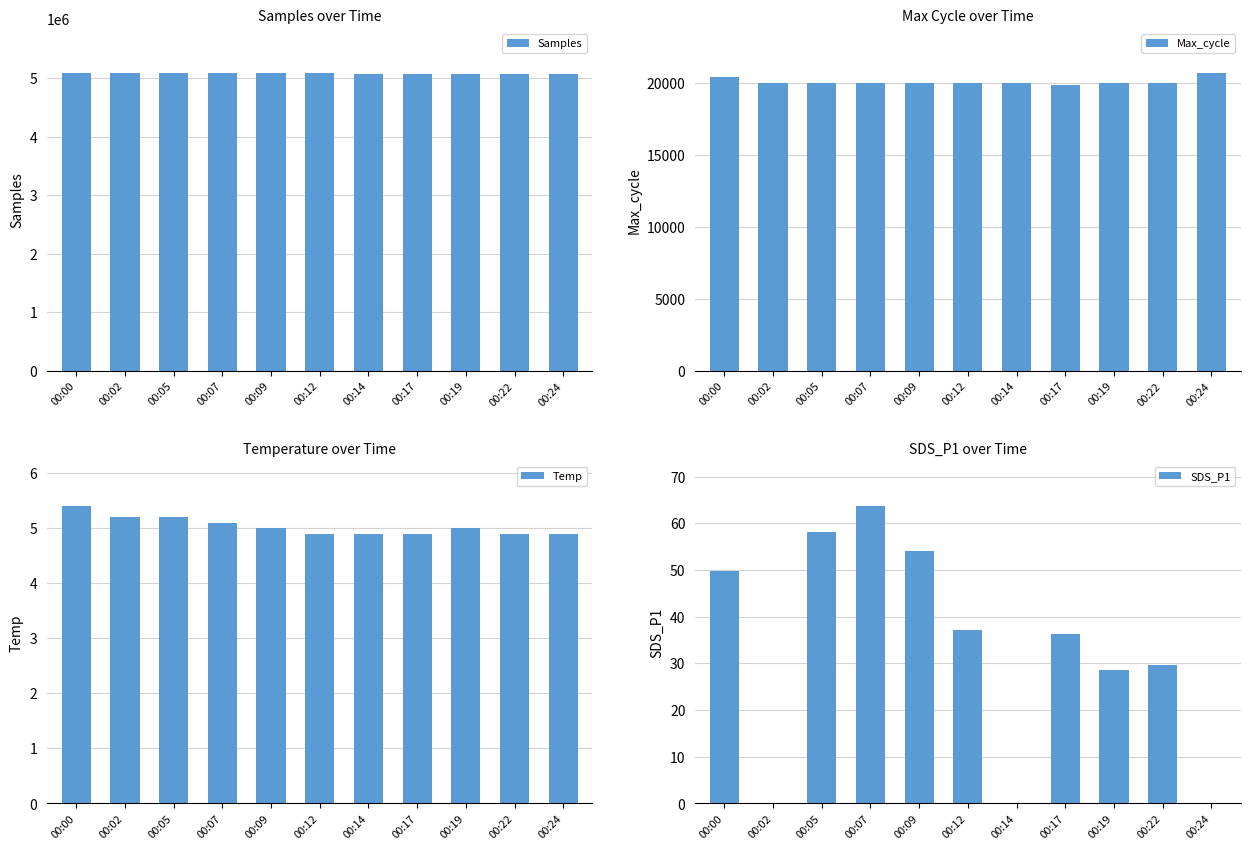

What is the value of the Max_cycle bar at the 4th from the left?

20039